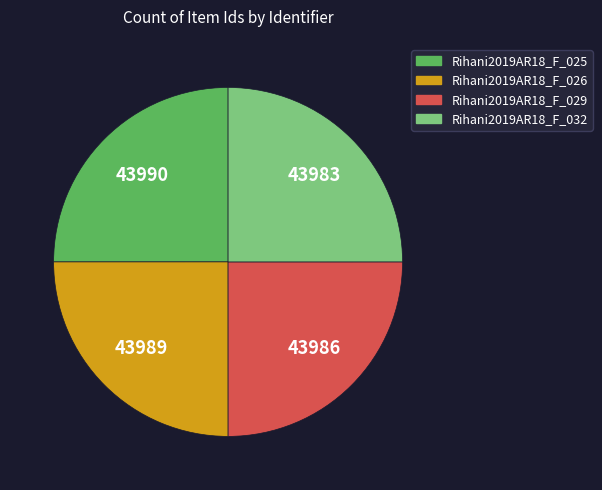

The Rihani2019AR18_F_026 slice represents 25% of the pie. True or false?

True